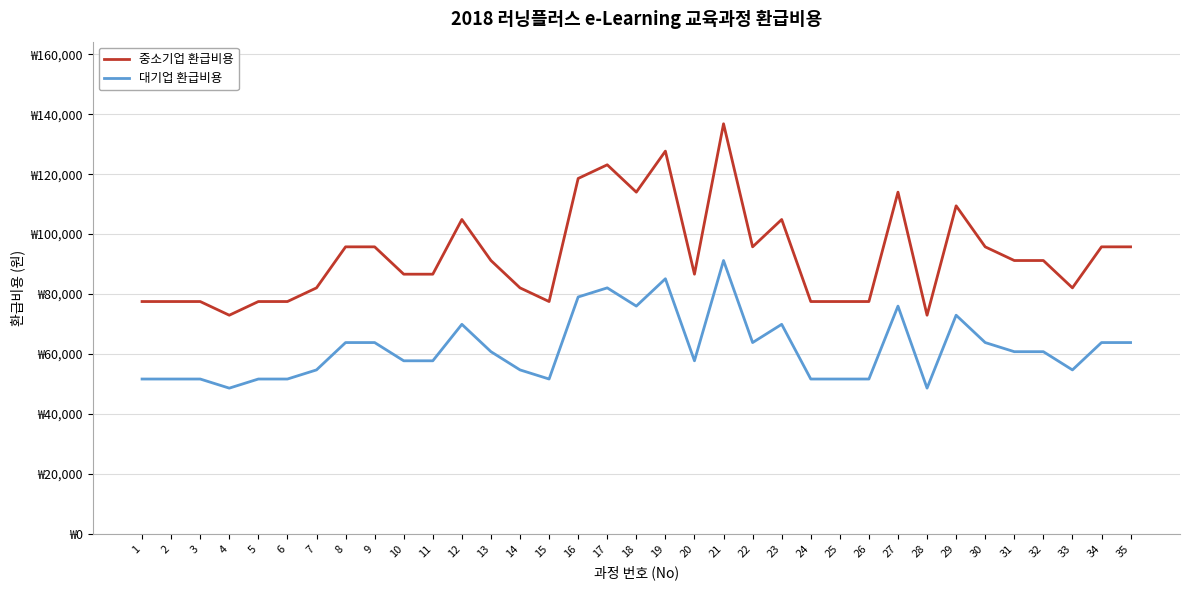

Does the chart display data point markers on the line(s)?

No